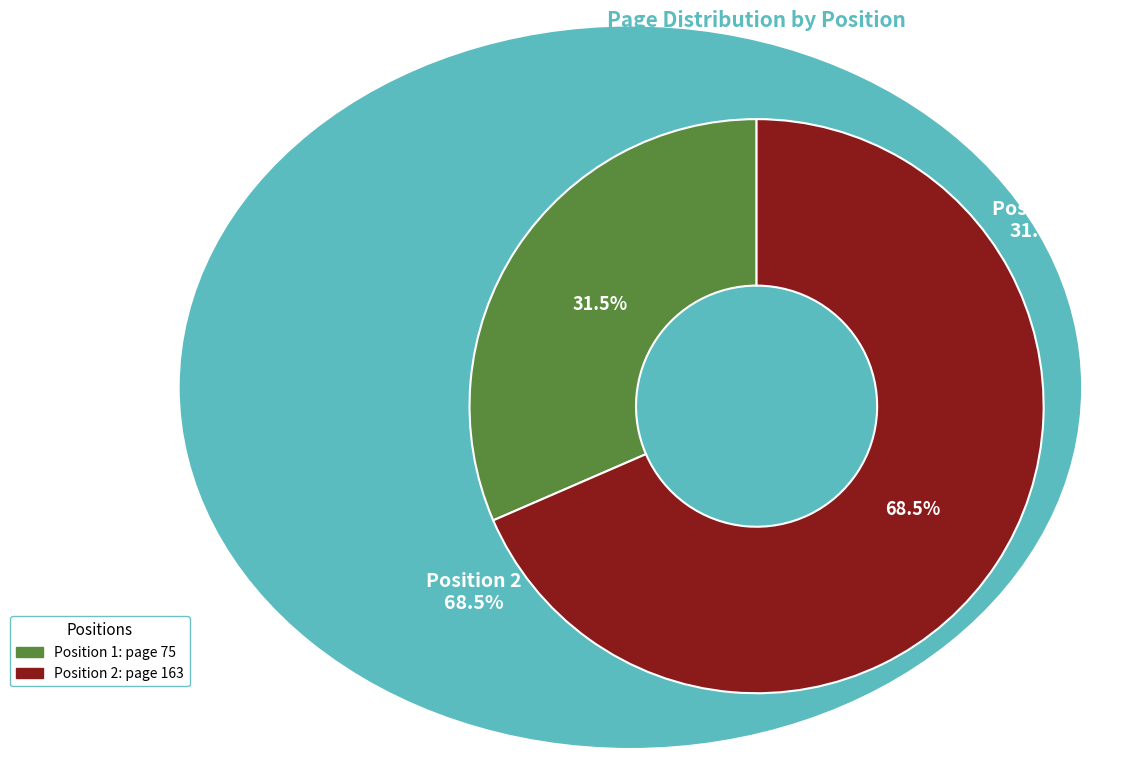

What is the smallest slice in the pie chart?

1